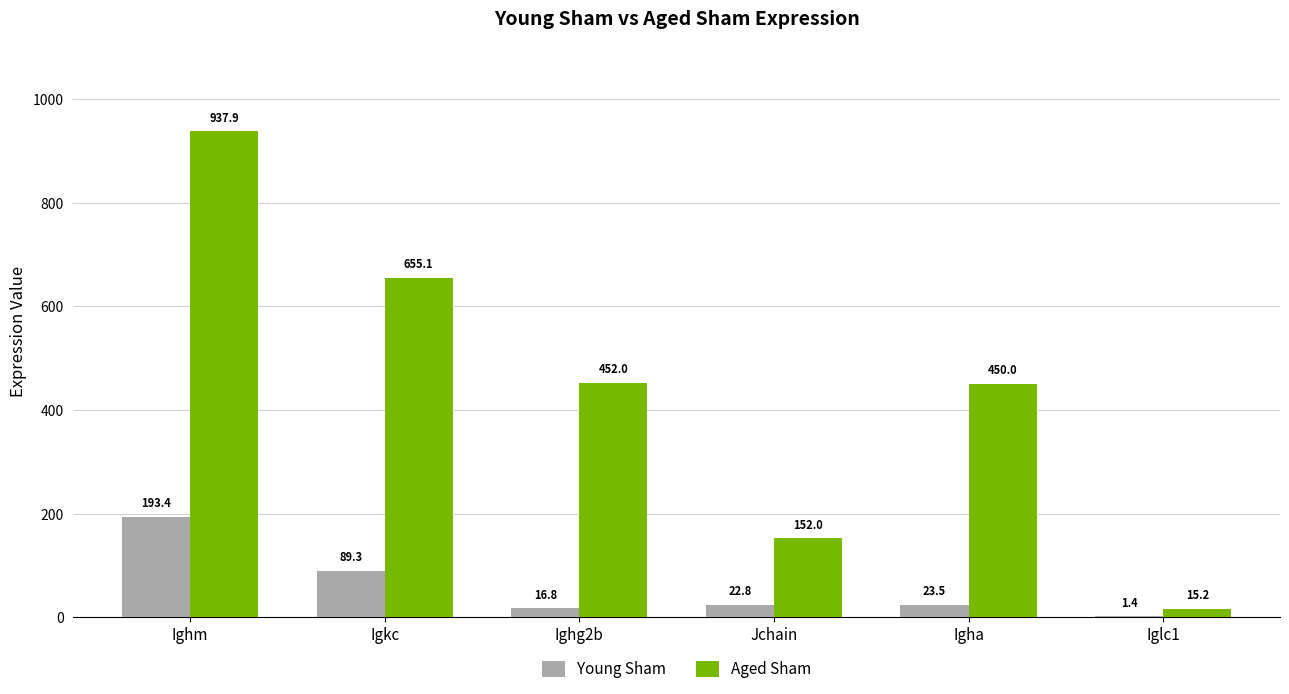

Reading left to right, transcribe all the data shown in this chart.

Young Sham: 193.4	89.3	16.8	22.8	23.5	1.4
Aged Sham: 937.9	655.1	452.0	152.0	450.0	15.2